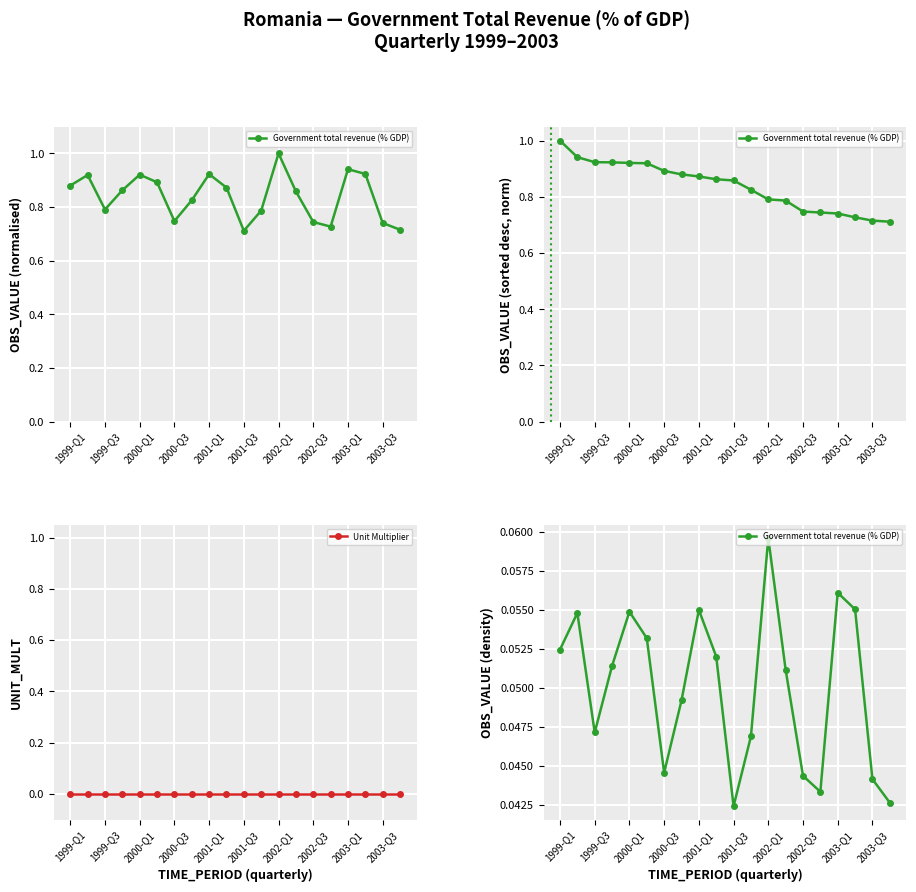

True or false: Unit Multiplier has more than 2 interior local peaks.

False